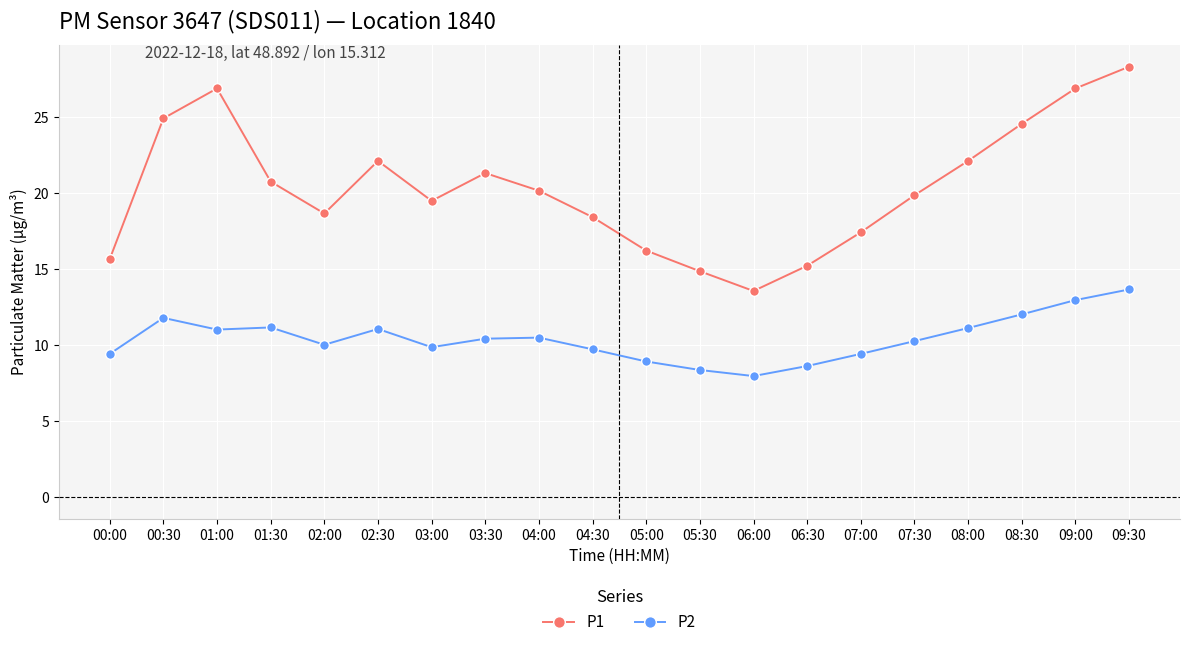

What is the spread (max minus min) of values at 07:30?

9.6